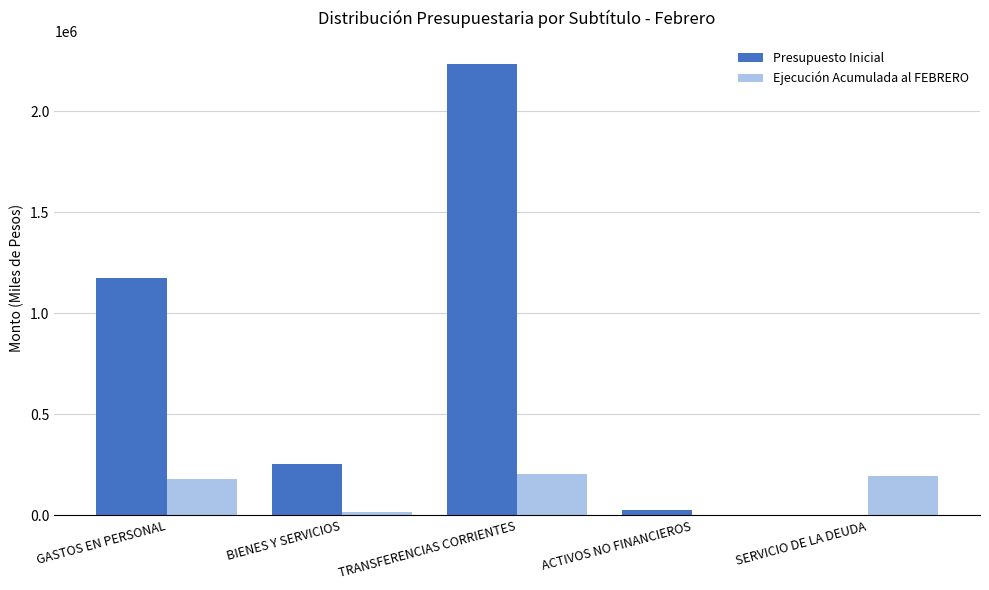

What is the difference between the Ejecución Acumulada al FEBRERO values at TRANSFERENCIAS CORRIENTES and GASTOS EN PERSONAL?

24647